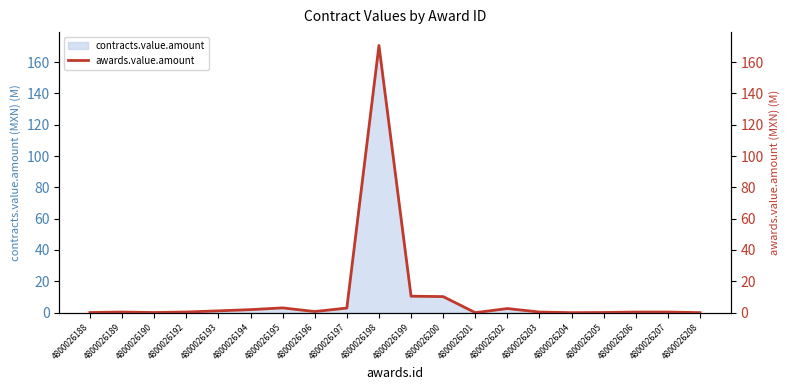

At which category does the chart reach its minimum across all series?

4800026204